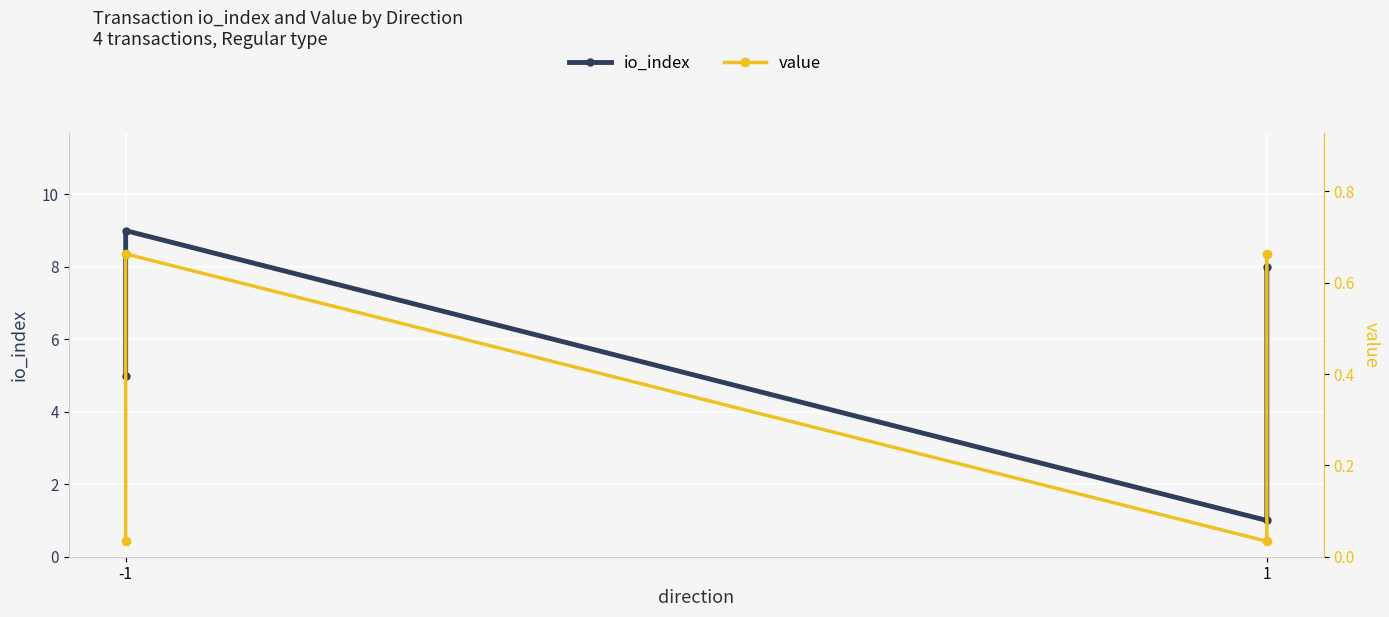

True or false: io_index has more than 1 interior local peaks.

False